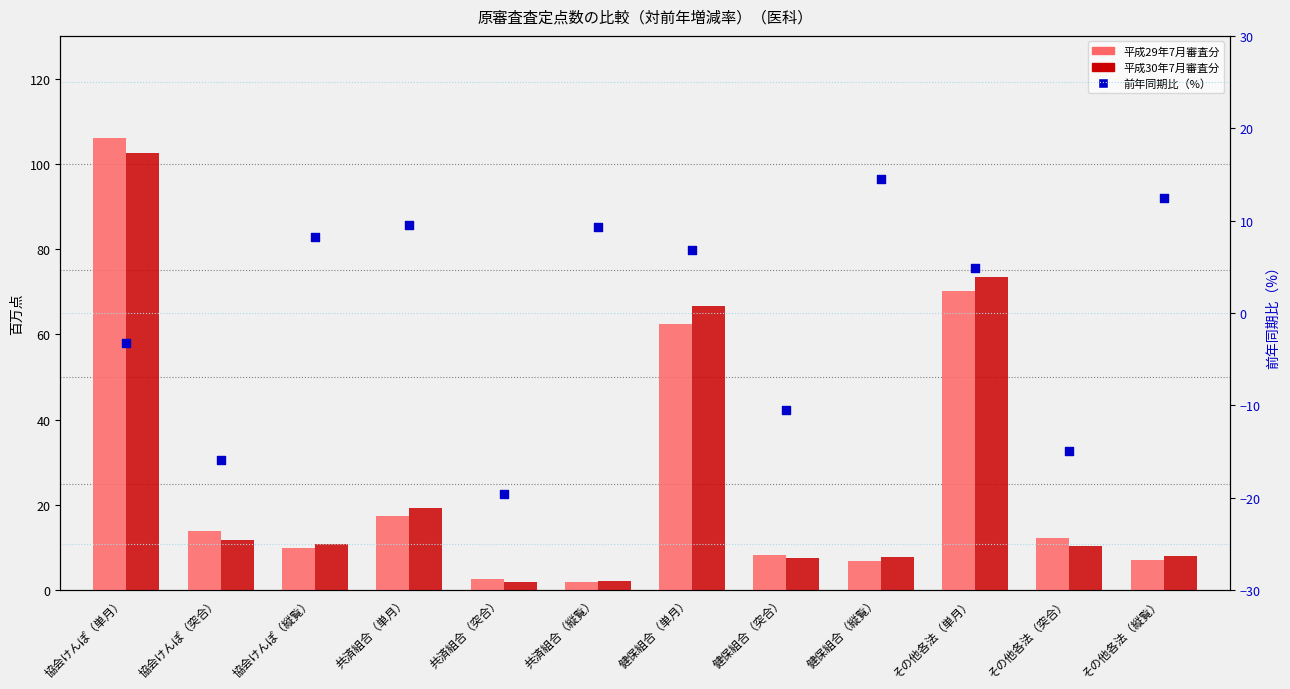

Which series reaches the minimum Y coordinate?

前年同期比（%）